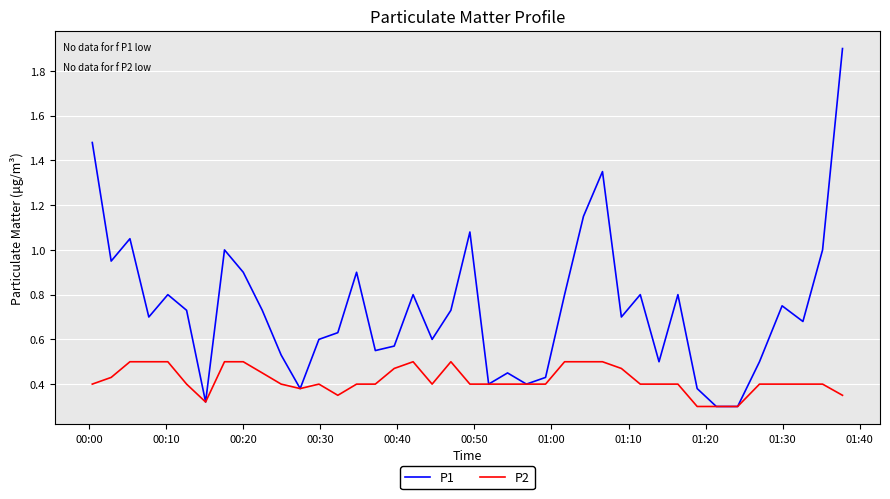

What is the difference between the maximum and minimum values in the P2 series?

0.2